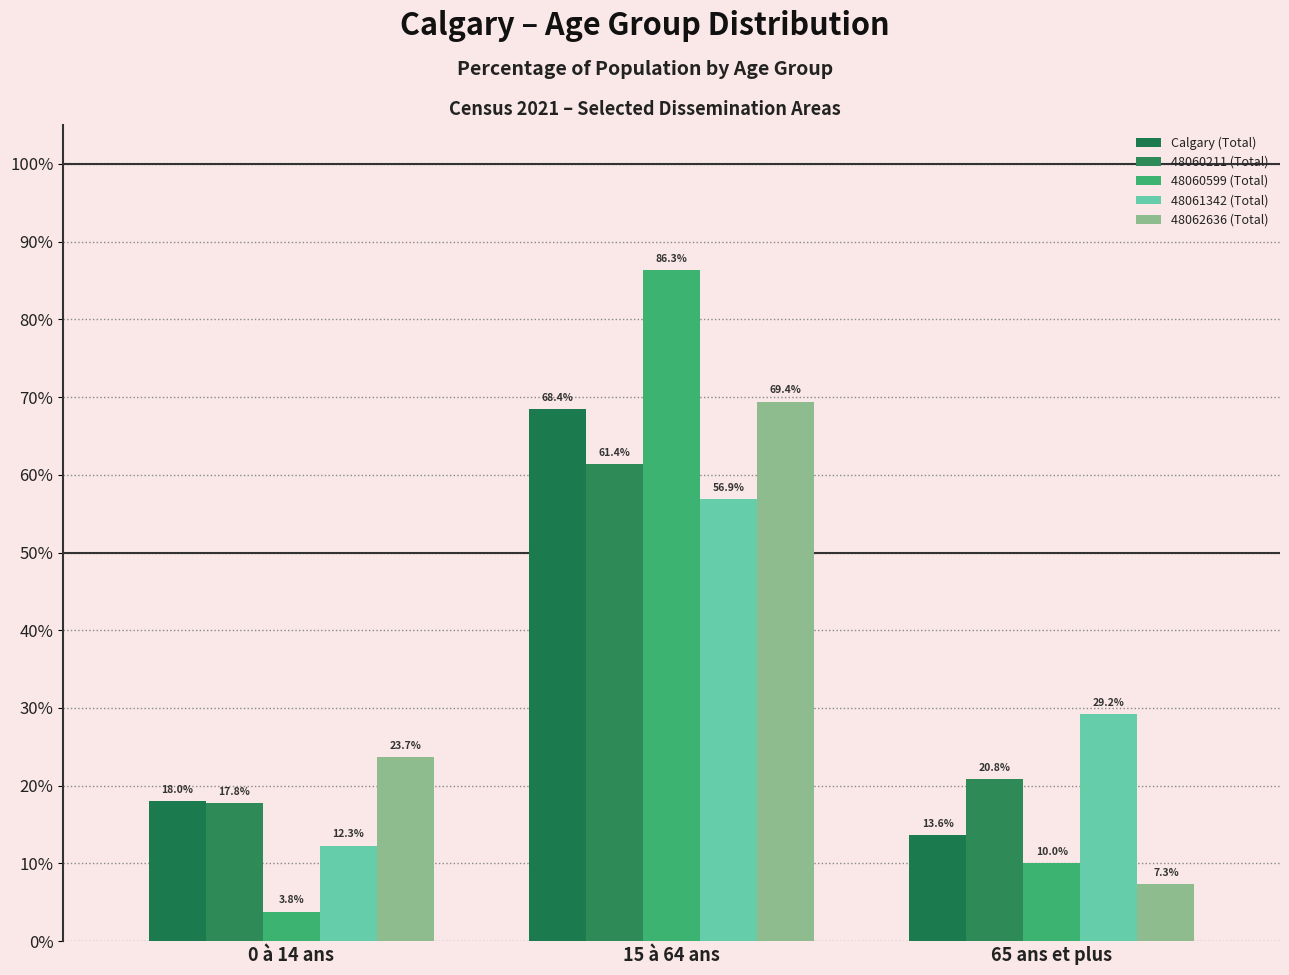

Rank the series by their maximum value, from lowest to highest.

48061342 (Total), 48060211 (Total), Calgary (Total), 48062636 (Total), 48060599 (Total)